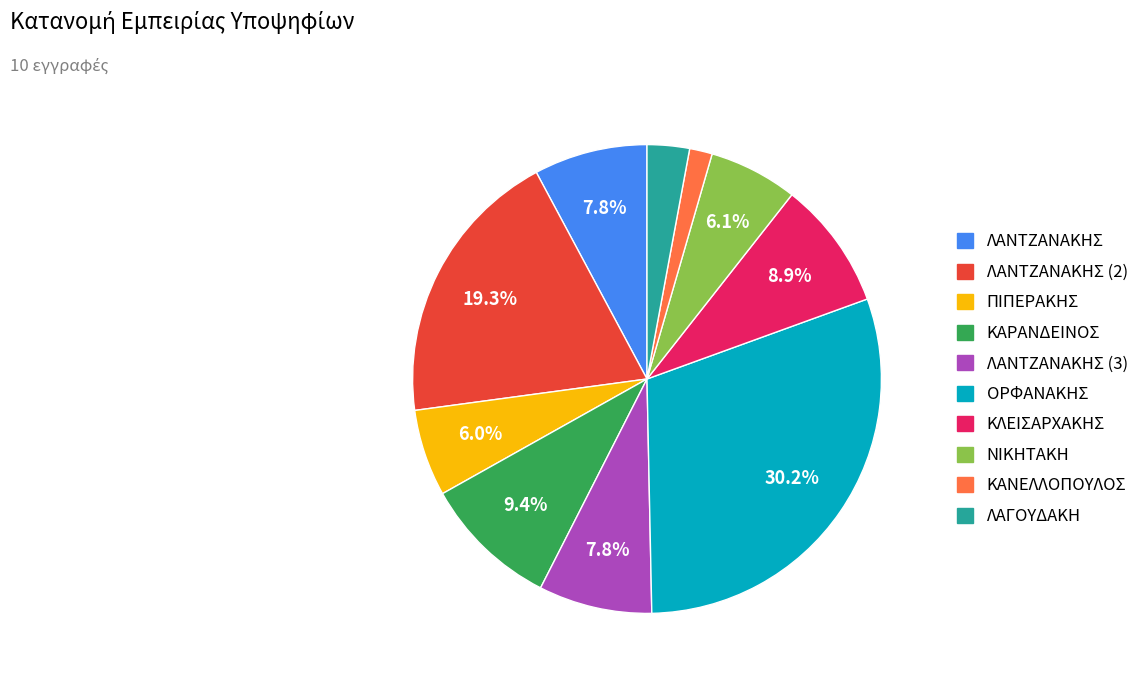

Does any single category account for the majority?

No